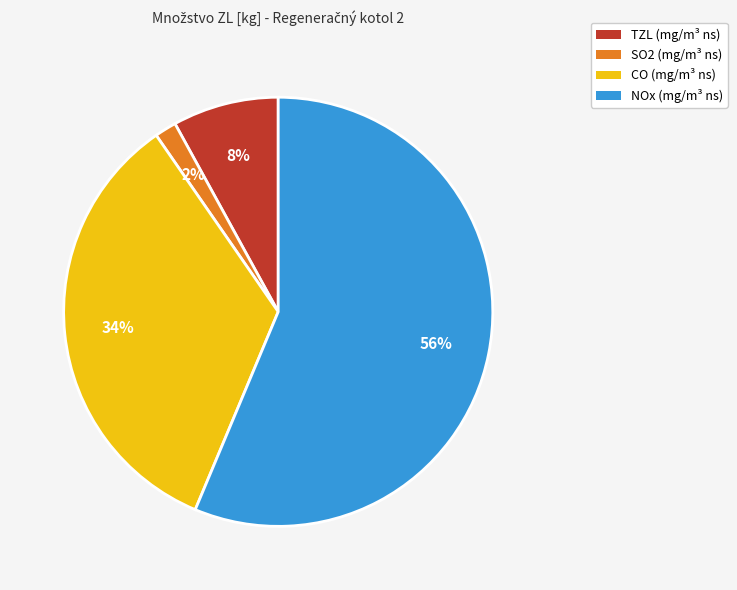

What is the ratio of the value at NOx to the value at TZL?

7.0